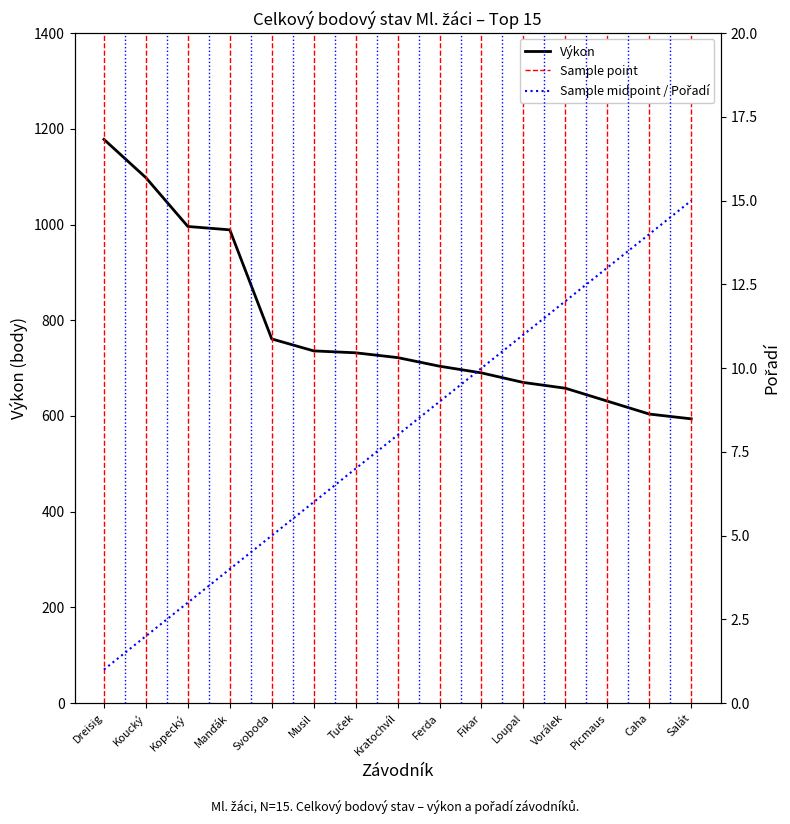

Reading left to right, list all the values displayed in this chart.

Výkon: Dreisig=1178	Koucký=1098	Kopecký=996	Manďák=989	Svoboda=761	Musil=736	Tuček=732	Kratochvíl=722	Ferda=704	Fikar=690	Loupal=670	Vorálek=658	Picmaus=631	Caha=604	Salát=594
Pořadí: Dreisig=1	Koucký=2	Kopecký=3	Manďák=4	Svoboda=5	Musil=6	Tuček=7	Kratochvíl=8	Ferda=9	Fikar=10	Loupal=11	Vorálek=12	Picmaus=13	Caha=14	Salát=15